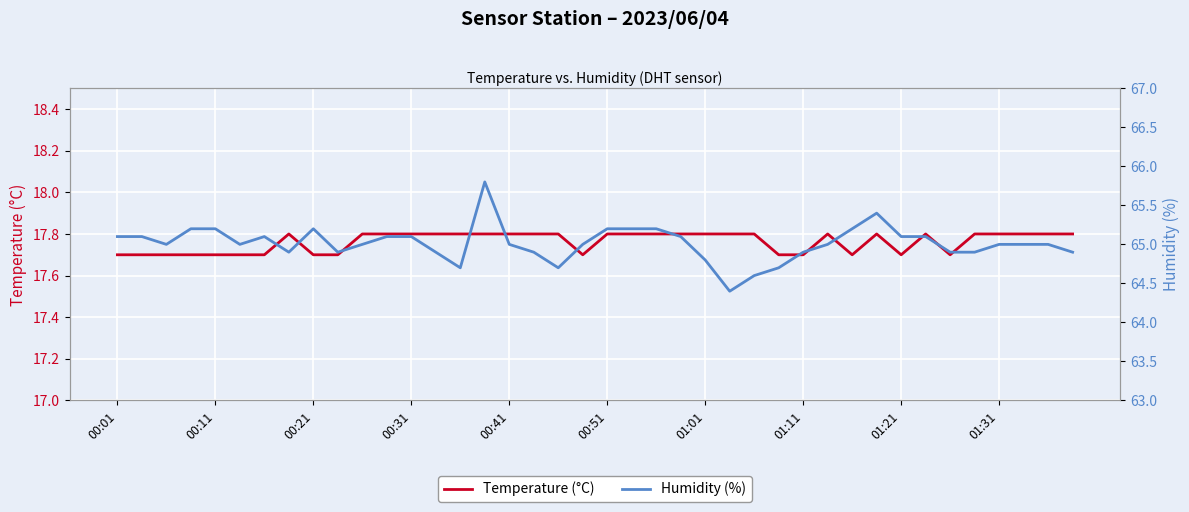

The value of Humidity (%) at 37 is 101.9. True or false?

False